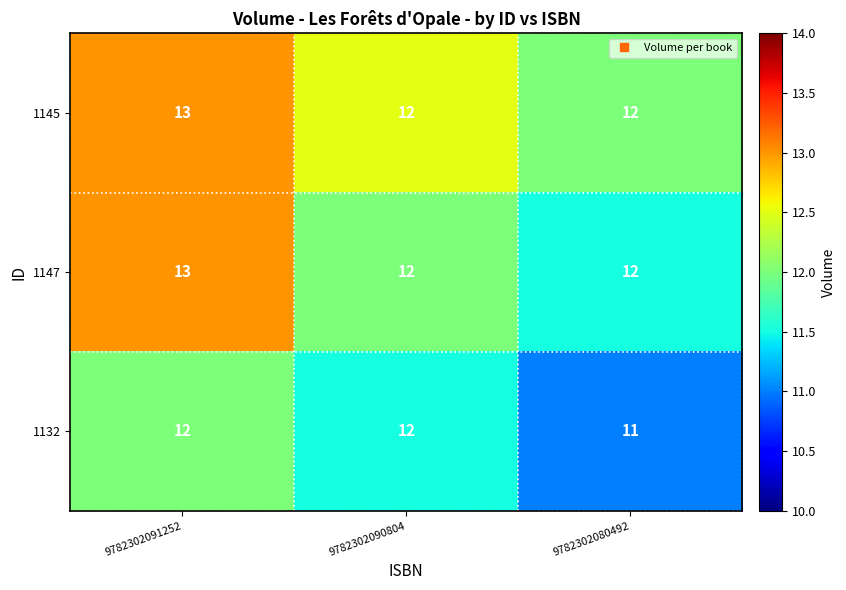

What is the maximum value shown in the chart?

13